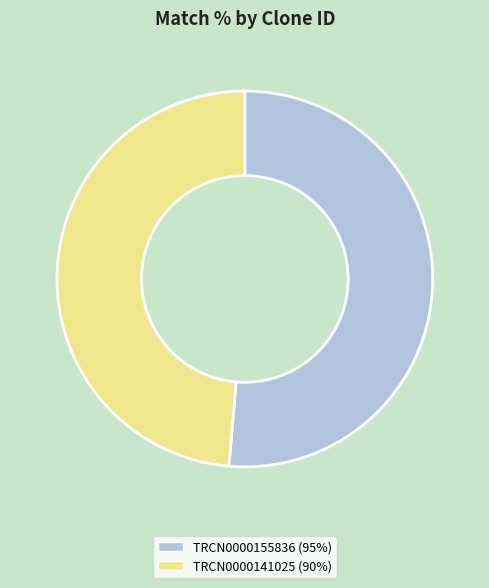

True or false: TRCN0000141025 accounts for 56% of the total.

False